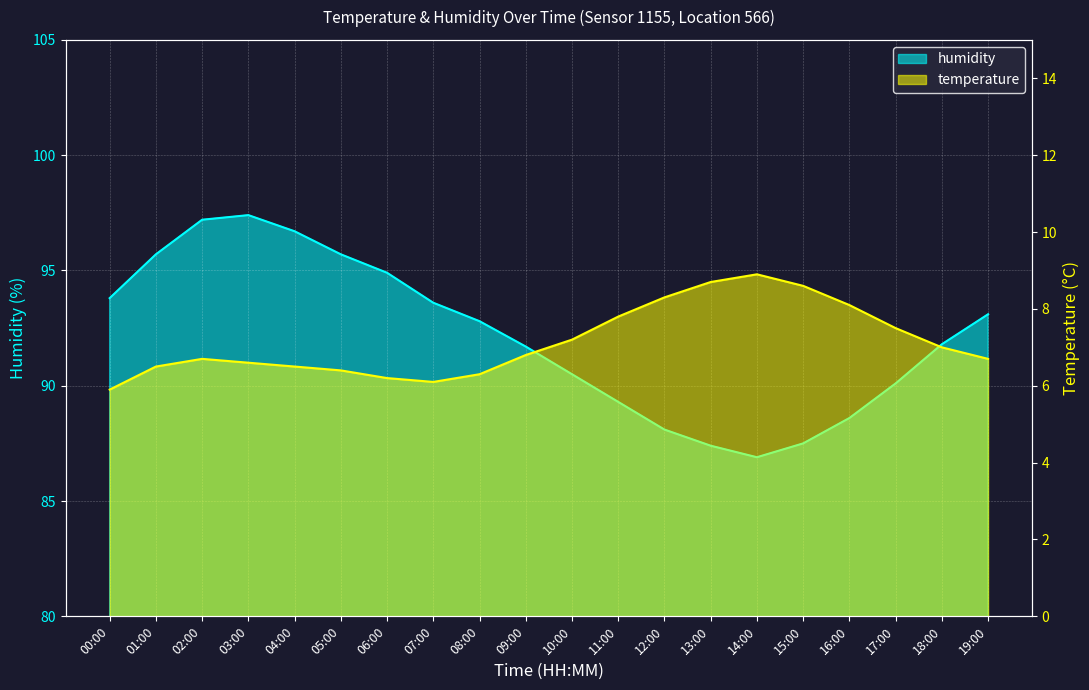

Reading right to left, what are all the values shown in this chart?

temperature: 6.7	7.0	7.5	8.1	8.6	8.9	8.7	8.3	7.8	7.2	6.8	6.3	6.1	6.2	6.4	6.5	6.6	6.7	6.5	5.9
humidity: 93.1	91.8	90.1	88.6	87.5	86.9	87.4	88.1	89.3	90.5	91.7	92.8	93.6	94.9	95.7	96.7	97.4	97.2	95.7	93.8